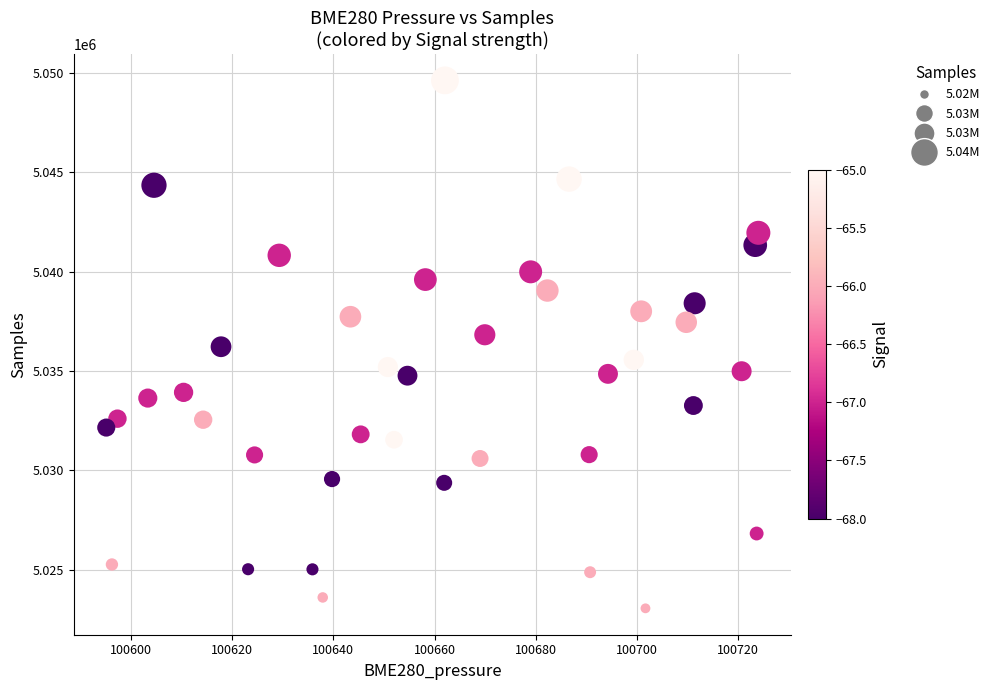

What is the range of Y values (max minus min)?

26591